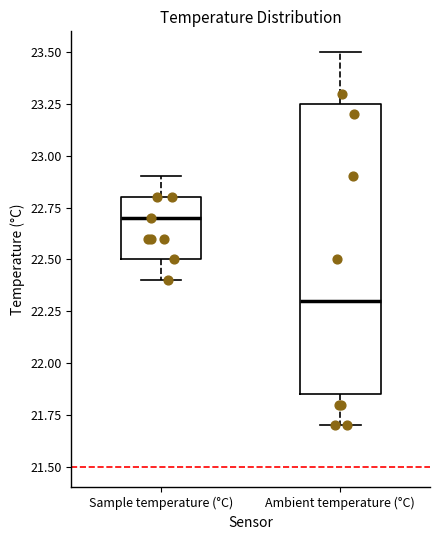

Which box is the tallest, from its lower edge to its upper edge?

Ambient temperature (°C)